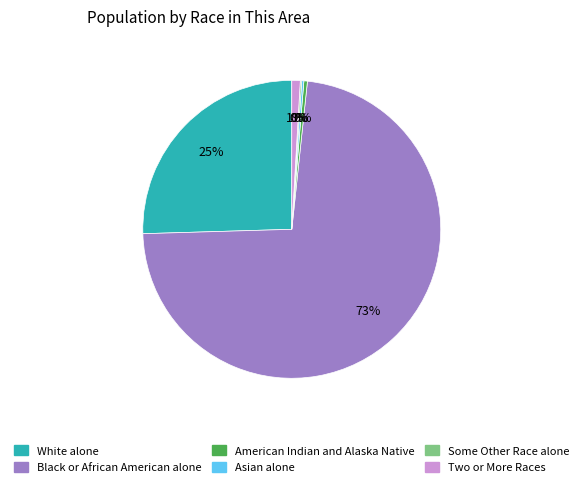

What percentage is the Two or More Races slice, to the nearest percent?

1%